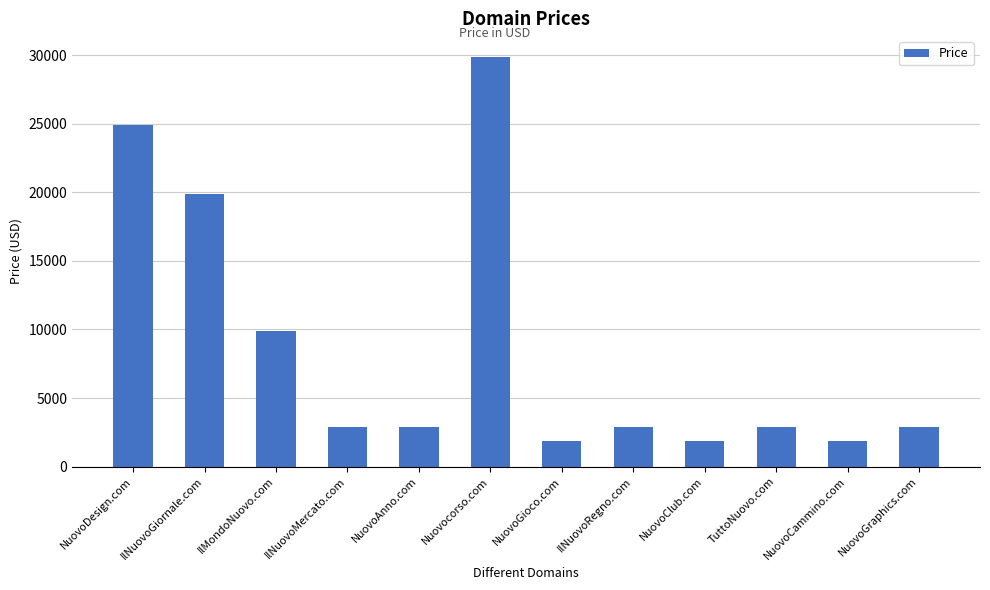

What is the sum of all values?

104656